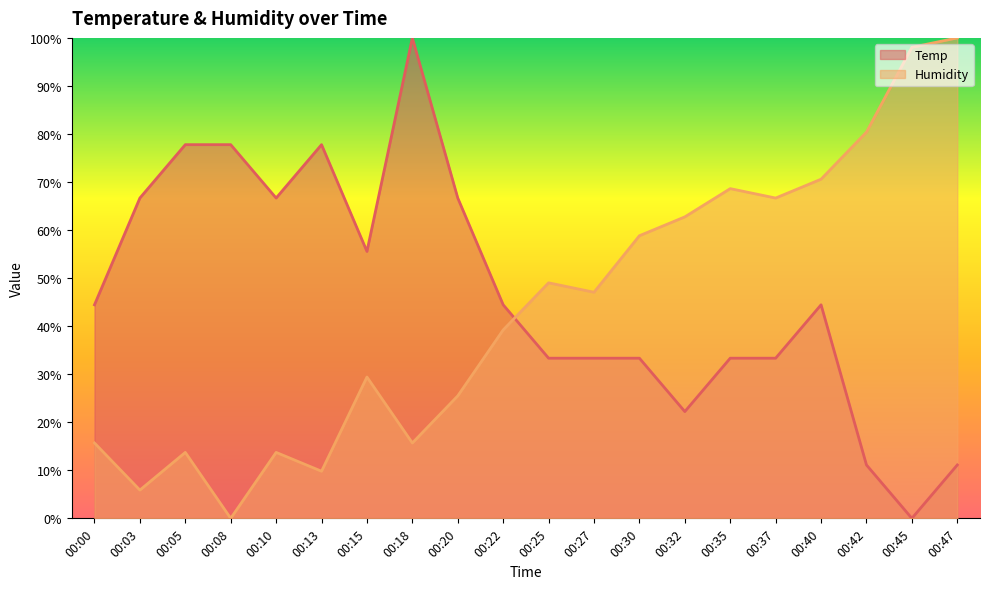

Which series changed the most between 00:08 and 00:13?

Humidity